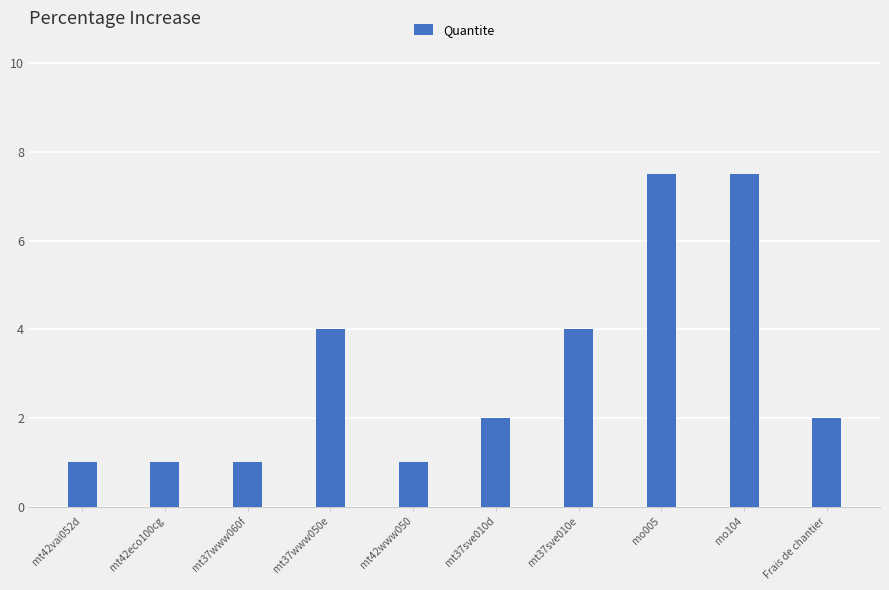

What position from the left is mt42eco100cg?

2